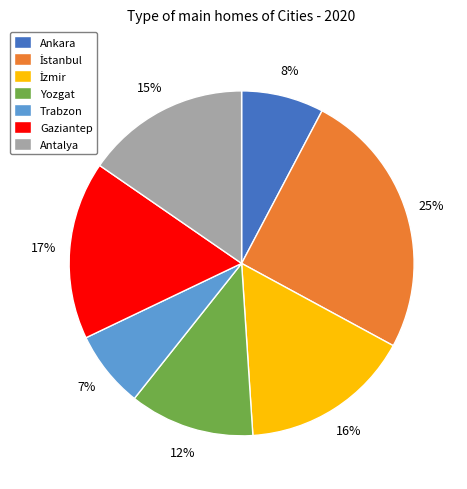

Does Trabzon represent more than half of the total?

No